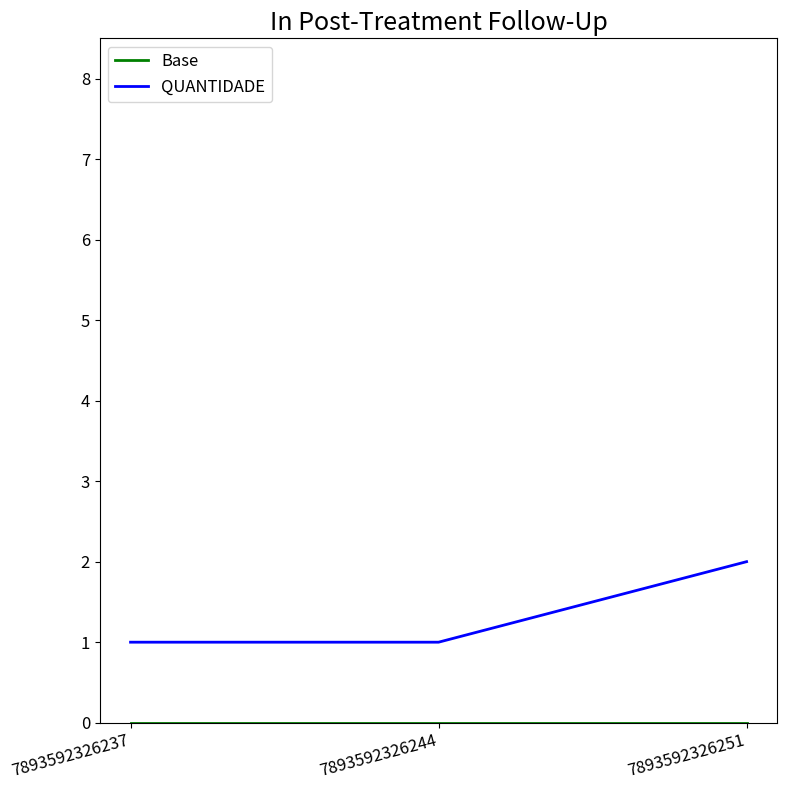

Which series changed the most between 7893592326237 and 7893592326251?

QUANTIDADE